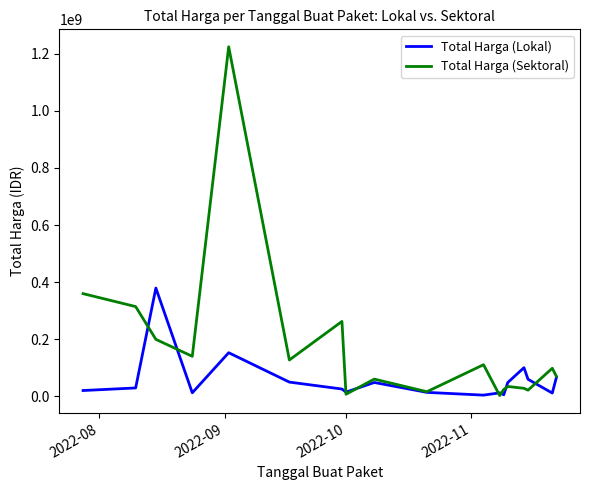

What is the highest value of the Total Harga (Sektoral) series?

1224682000